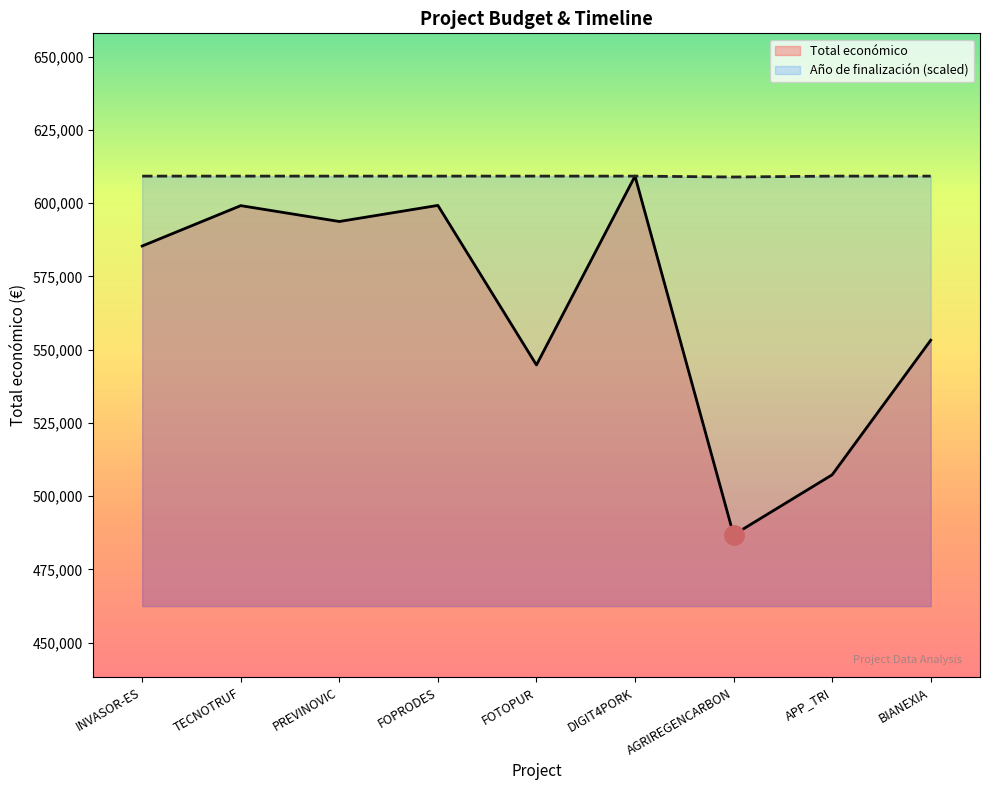

What is the difference between the maximum and second lowest values in the Total económico series?

101951.0